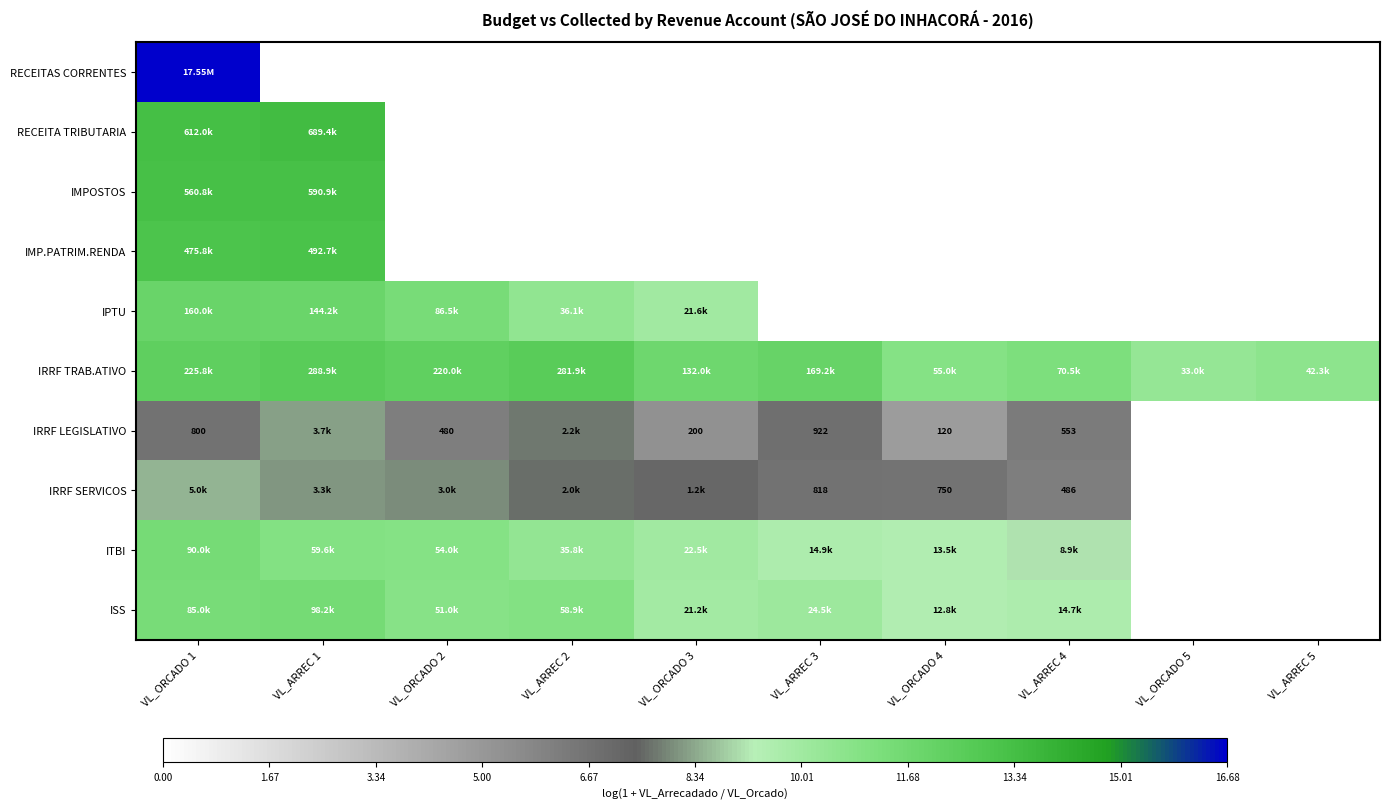

What is the sum of all IRRF TRAB.ATIVO values?

116.7